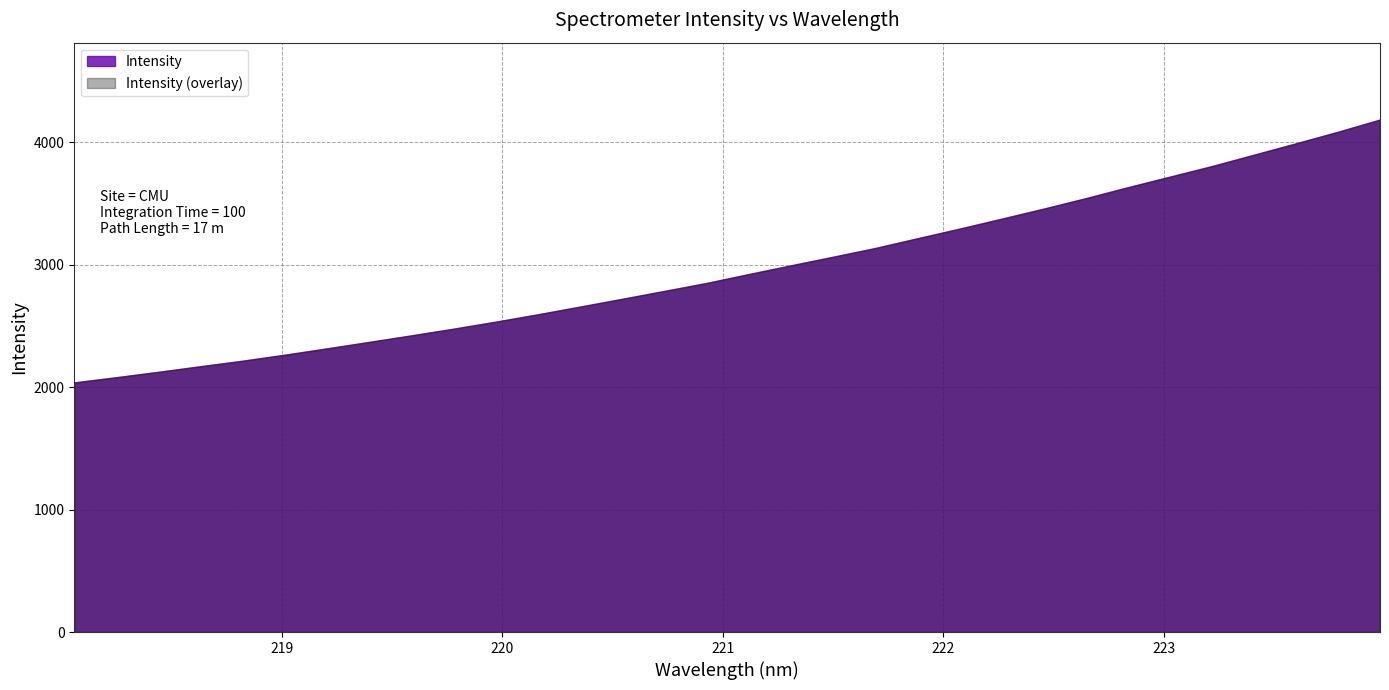

Rank the categories by value from highest to lowest.

223.9802, 223.7895, 223.5987, 223.408, 223.2172, 223.0264, 222.8355, 222.6447, 222.4538, 222.263, 222.0721, 221.8812, 221.6902, 221.4993, 221.3083, 221.1174, 220.9264, 220.7354, 220.5444, 220.3533, 220.1623, 219.9712, 219.7801, 219.589, 219.3979, 219.2067, 219.0156, 218.8244, 218.6332, 218.442, 218.2508, 218.0596